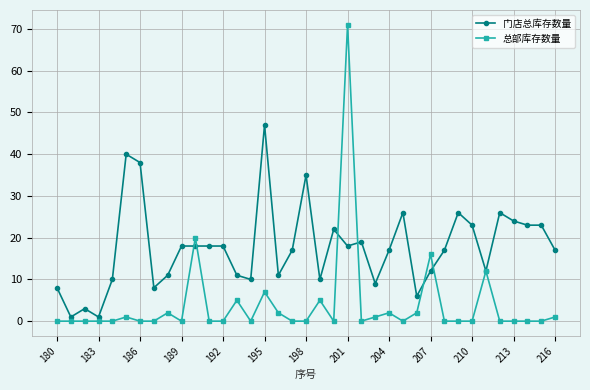

What is the maximum value shown in the chart?

71